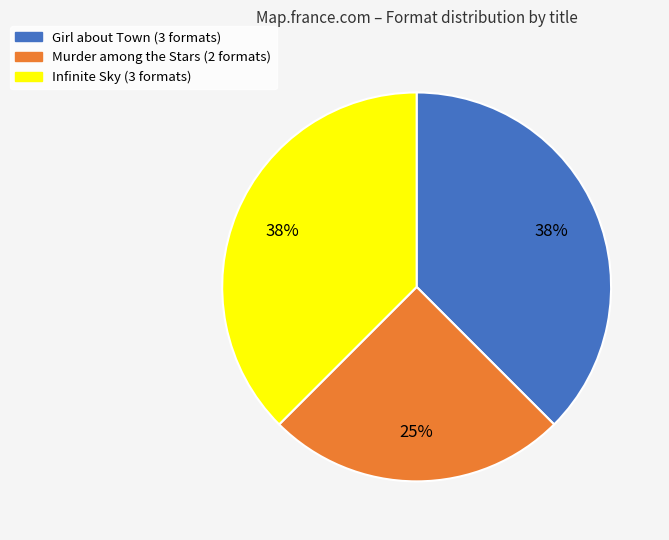

To the nearest percent, what is the average slice percentage?

33%